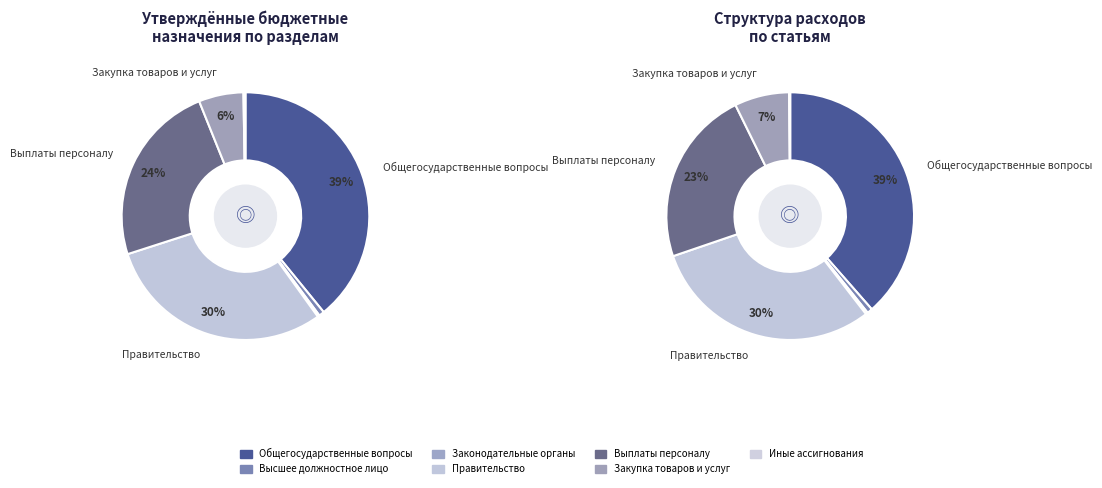

Count the number of slices in the pie.

7